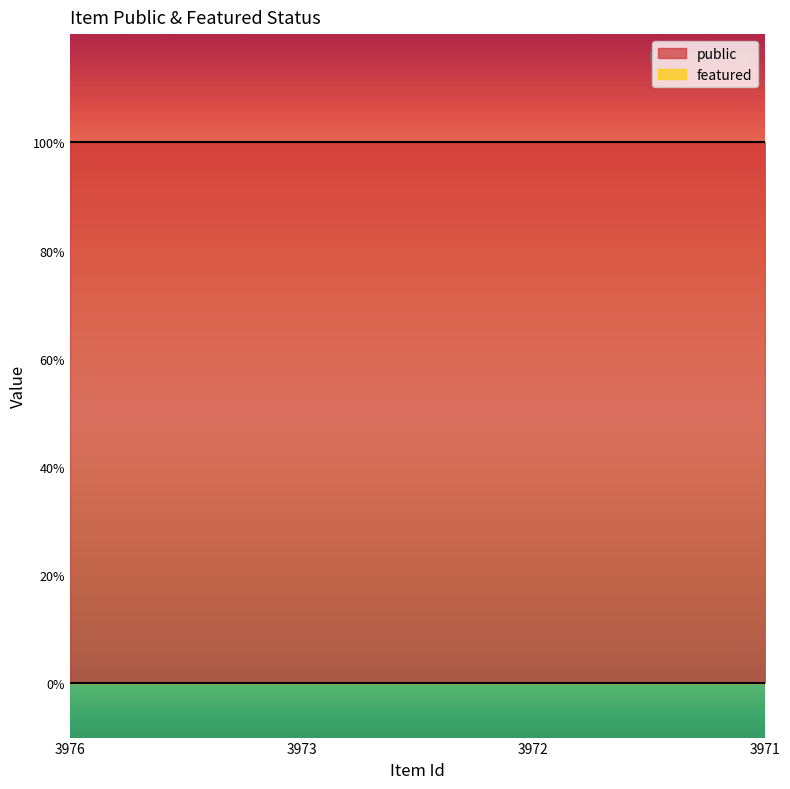

Does the chart have visible grid lines?

No